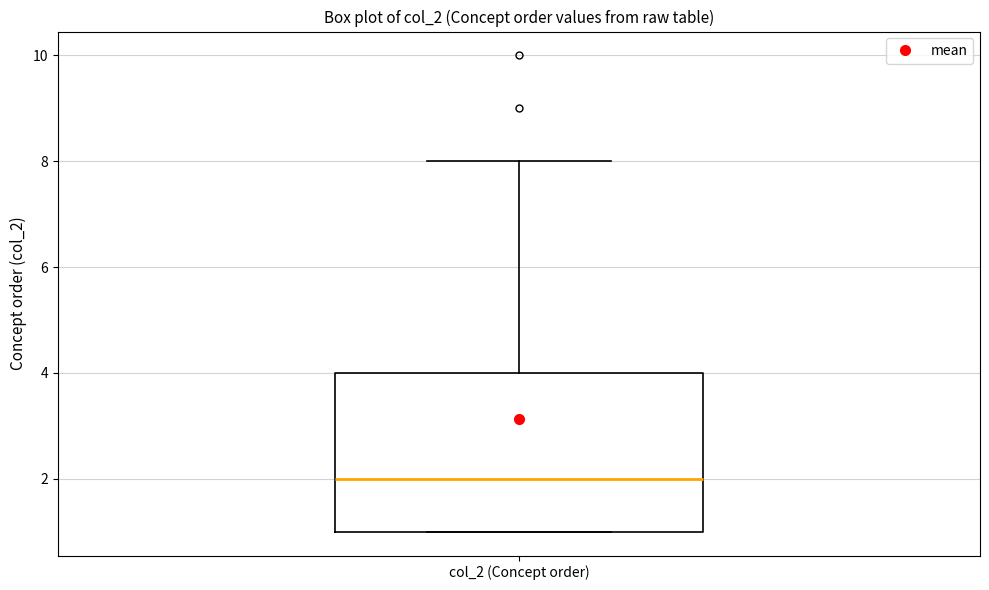

Read this box plot against the y-axis: the position of the median line, the range covered by the box, and the ends of both whiskers. The values are not printed on the chart, so give them approximately, as read against the axis.

median 2, box 1 to 4, whiskers 1 to 8